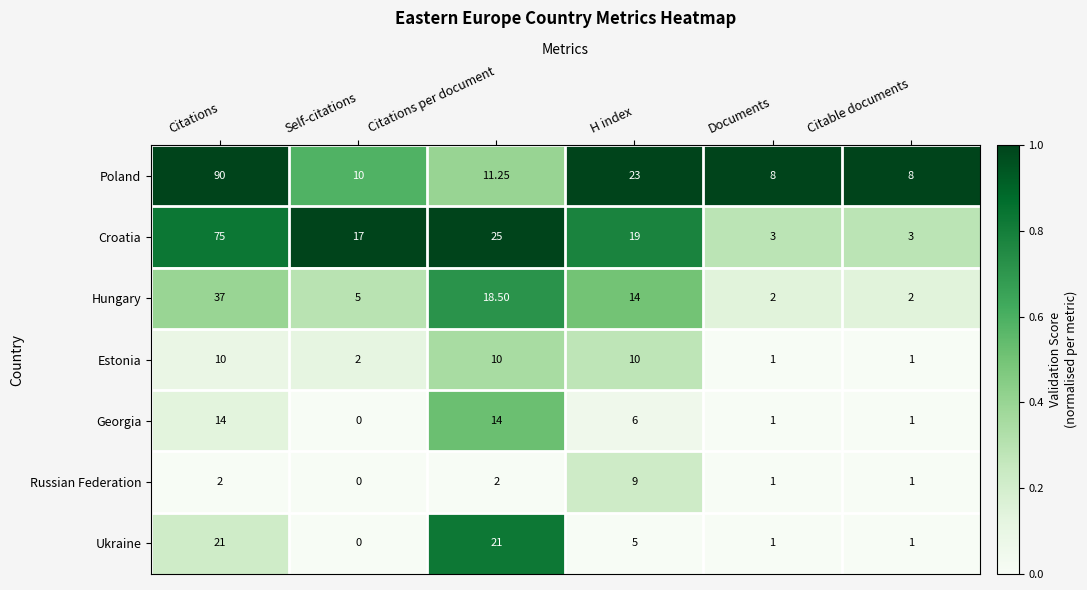

Which series changed the most between Citations and Citations per document?

Poland